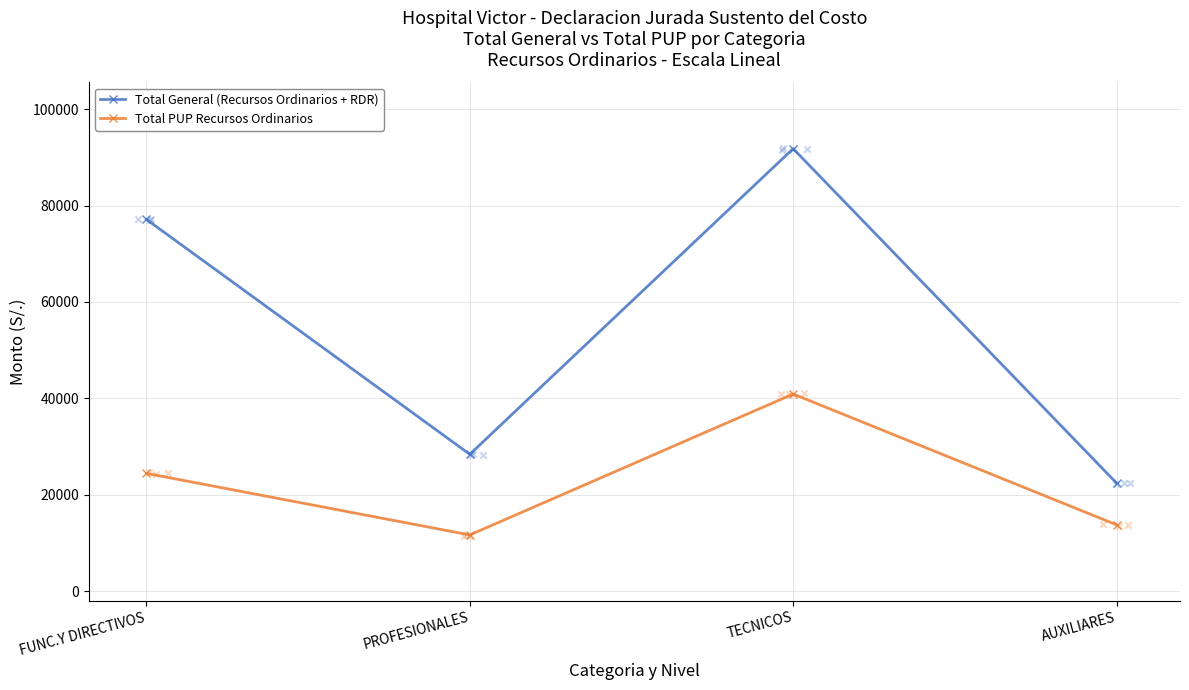

At how many categories does at least one series exceed 23674?

3